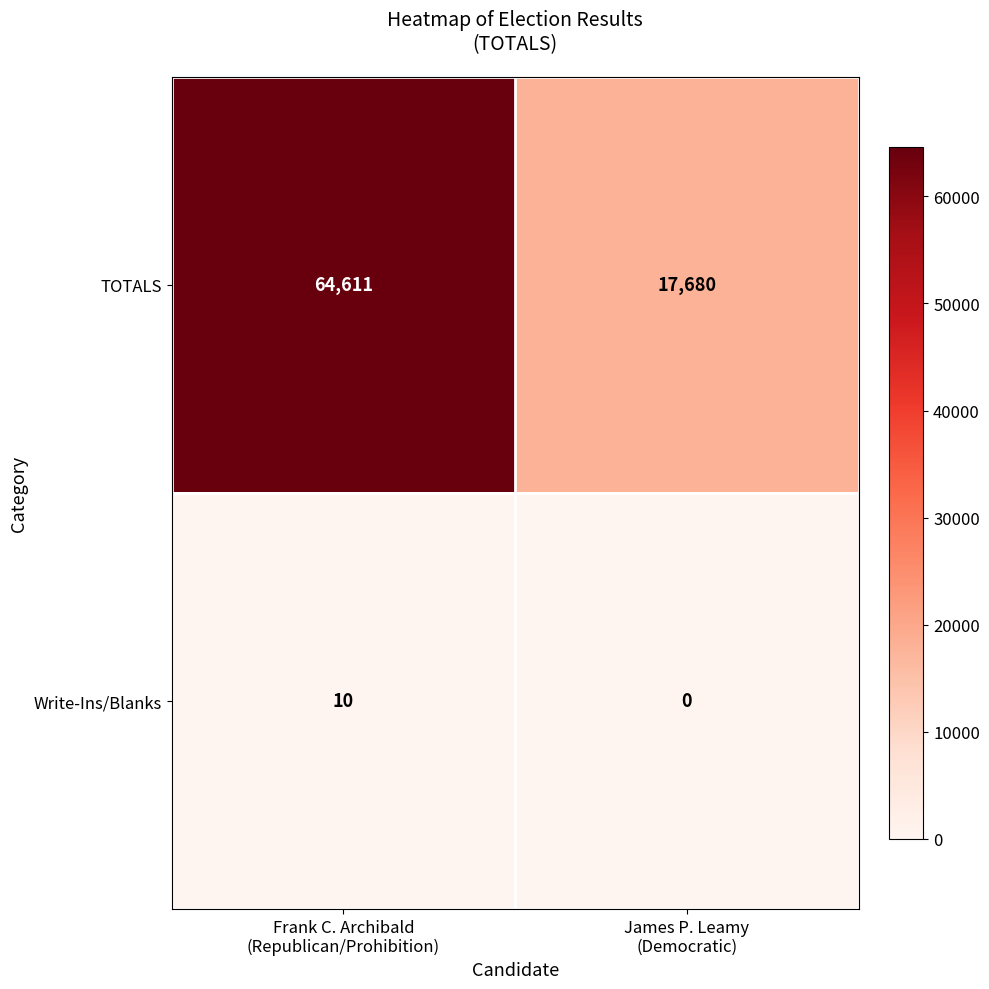

At which category is the sum across all series the highest?

Frank C. Archibald
(Republican/Prohibition)